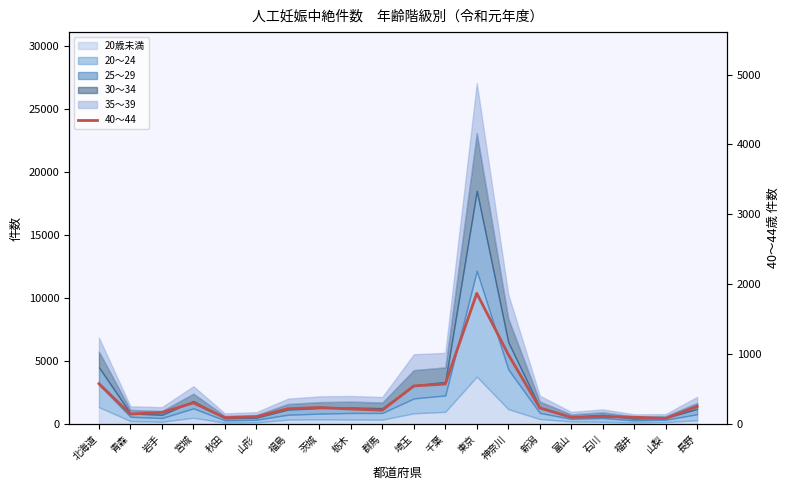

How many interior local valleys (lower than both neighbors) does the data have?

5